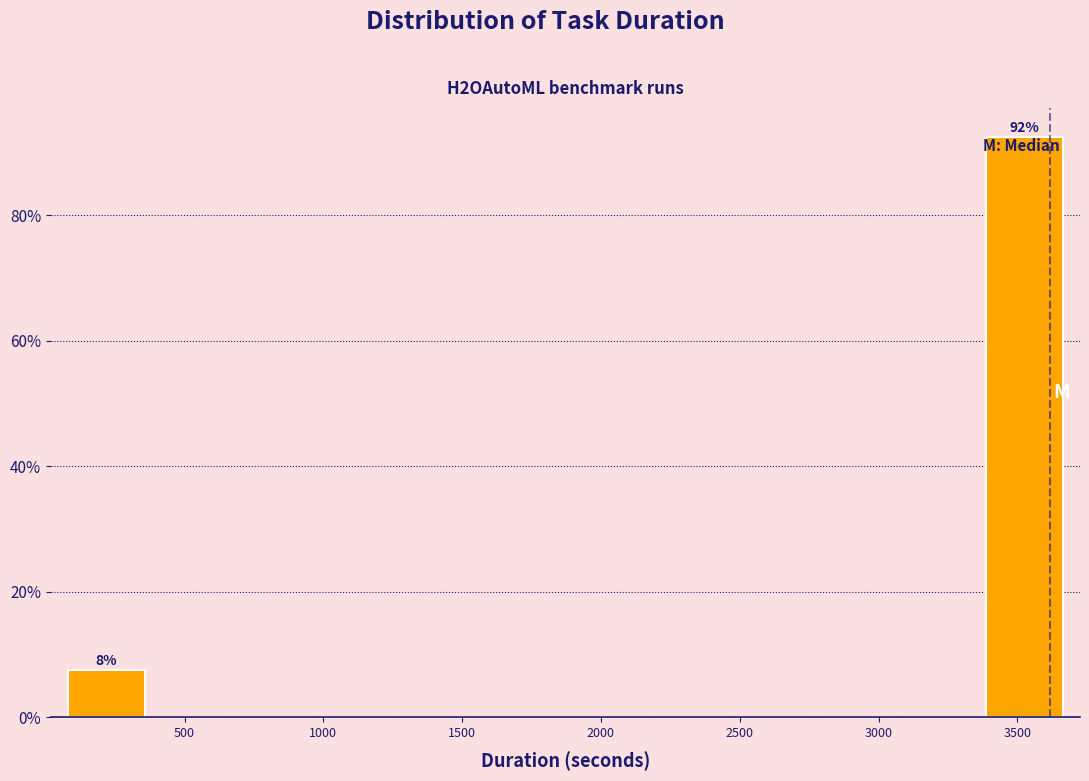

Which range on the x-axis has the tallest bar?

3400 to 3700